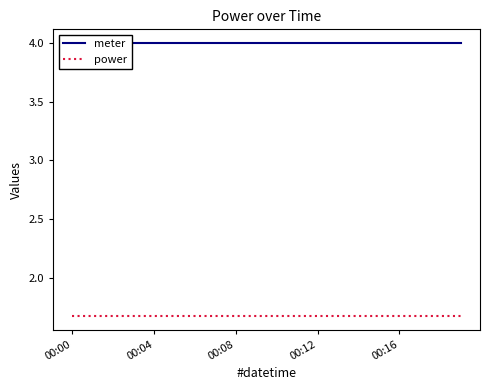

Read the power value at 00:04.

1.7